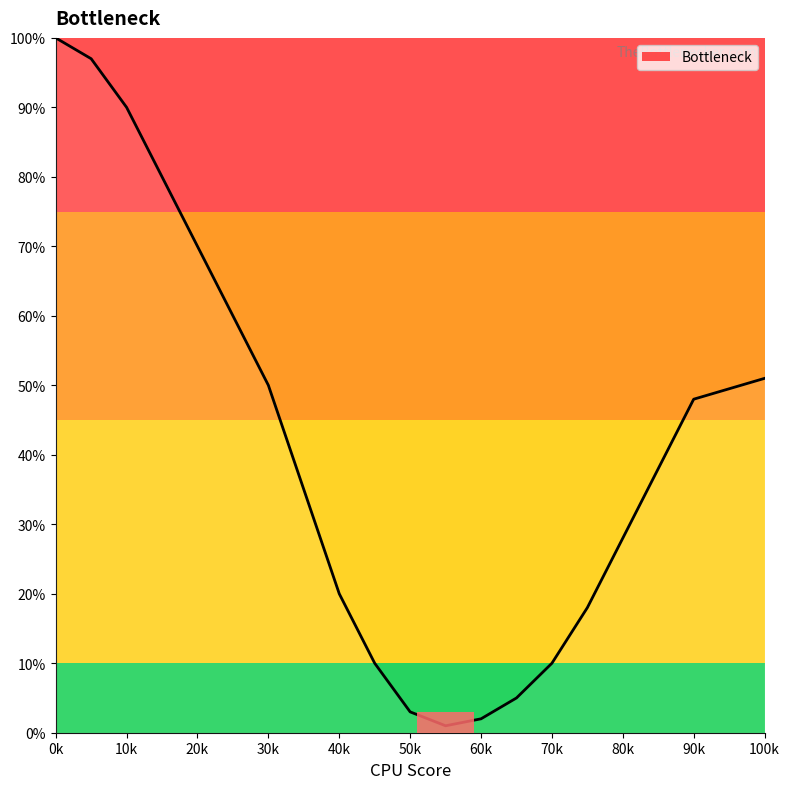

What is the maximum value shown in the chart?

100